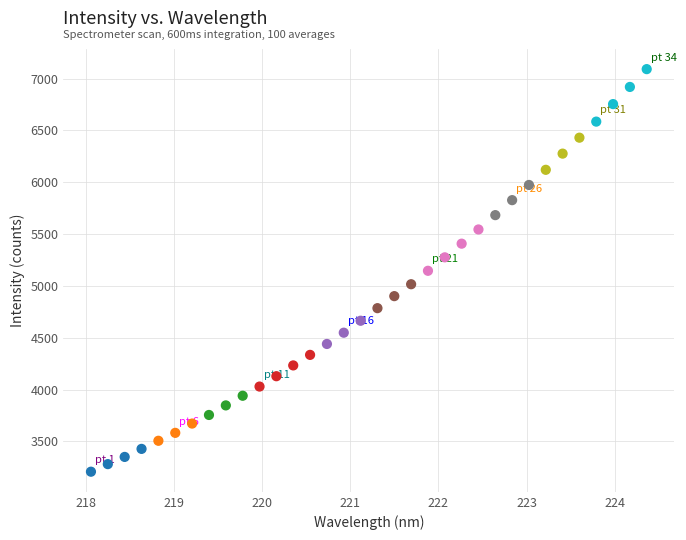

What is the range of X values (max minus min)?

6.3